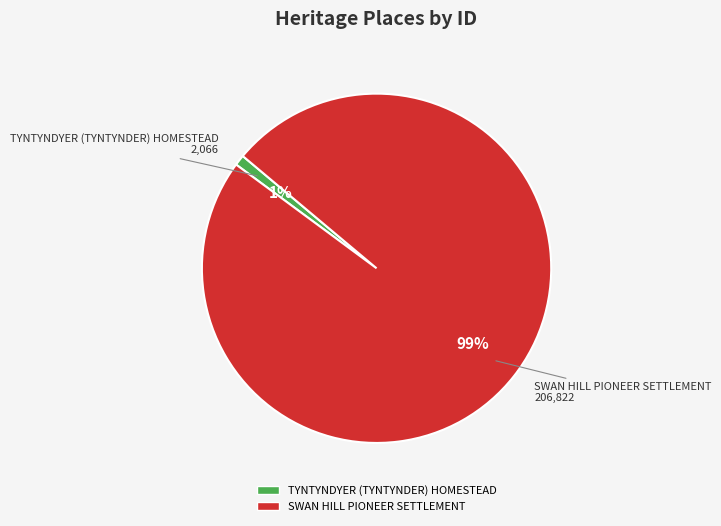

Which category has the biggest portion of the pie?

SWAN HILL PIONEER SETTLEMENT